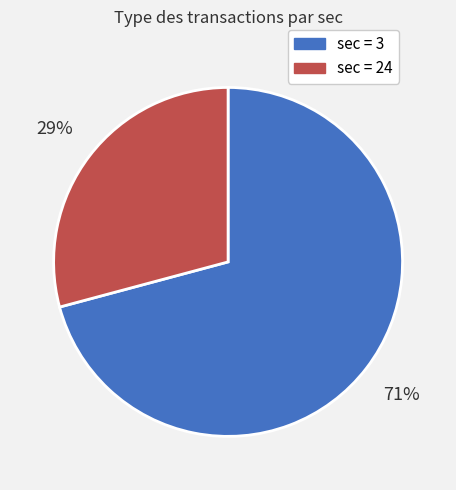

What percentage is the sec = 24 slice, to the nearest percent?

29%